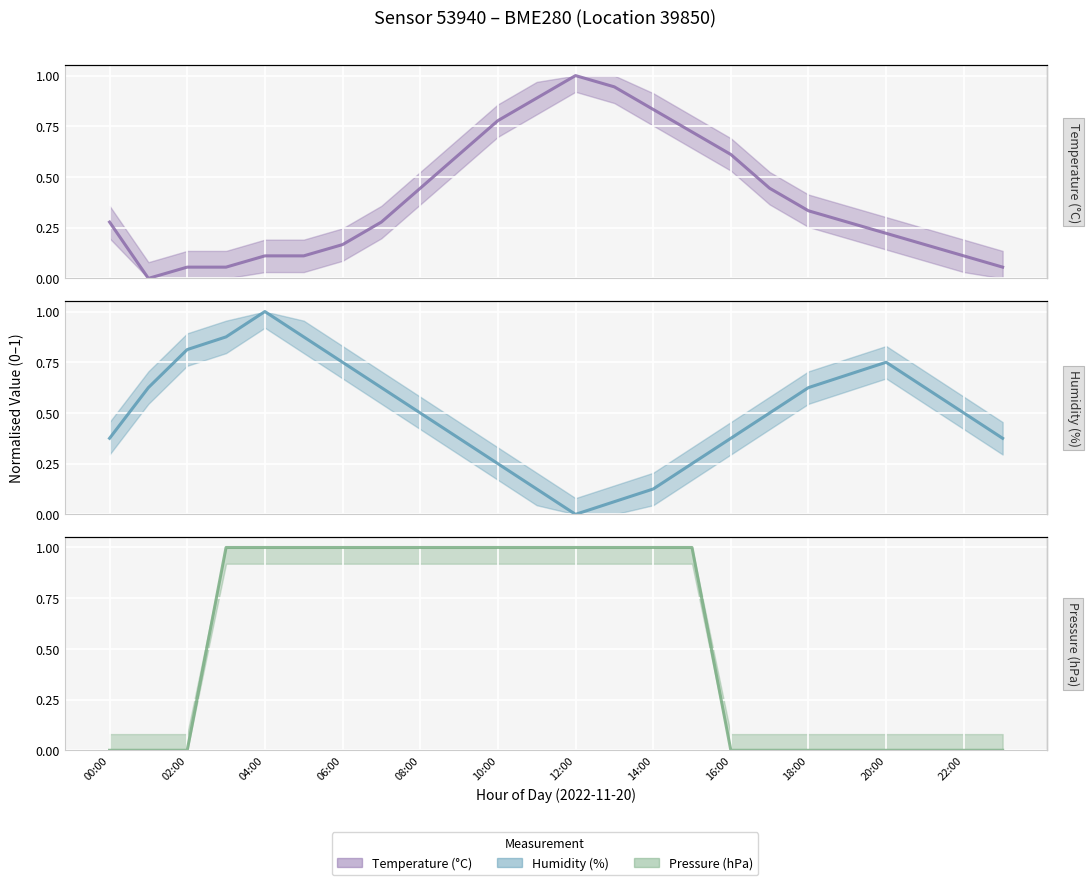

What position from the left is 05:00?

6